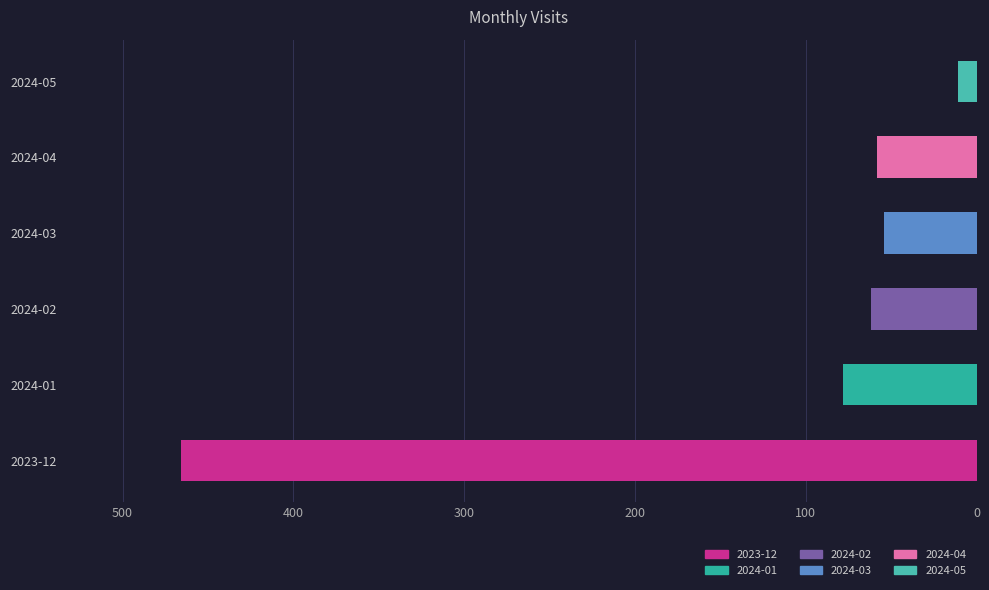

What value does the data have at 2024-03?

54